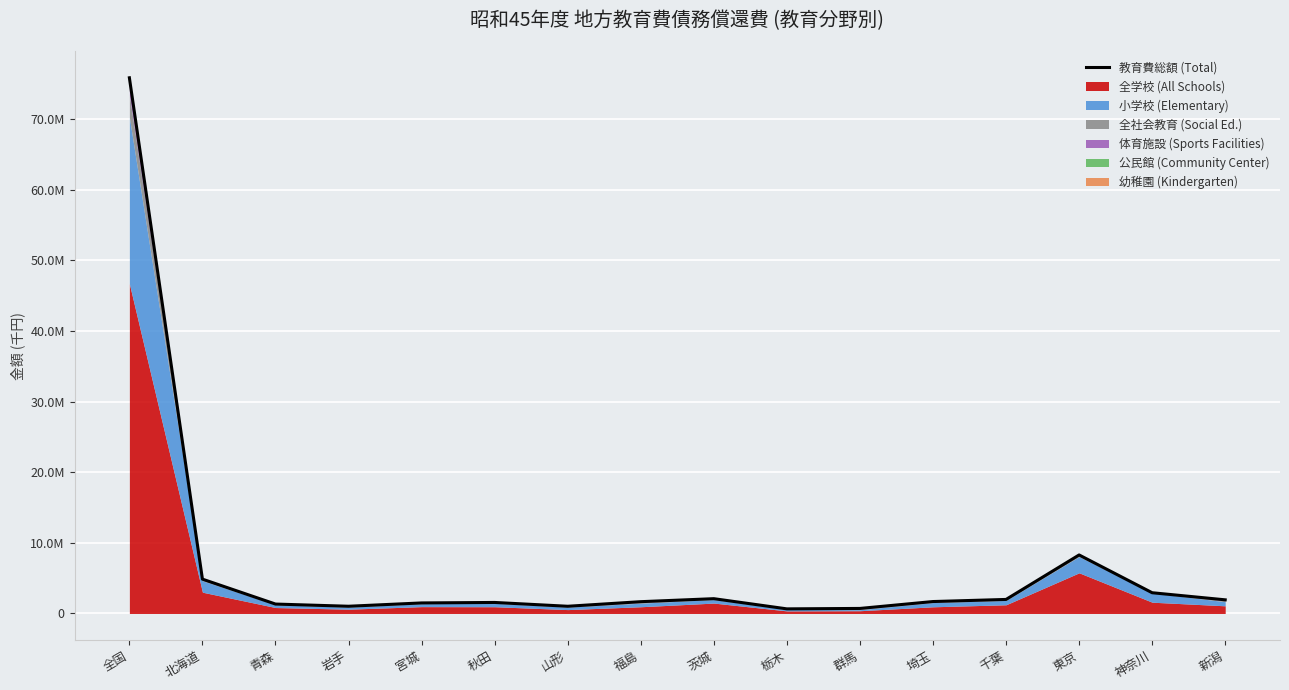

At which category does the chart reach its peak across all series?

全国